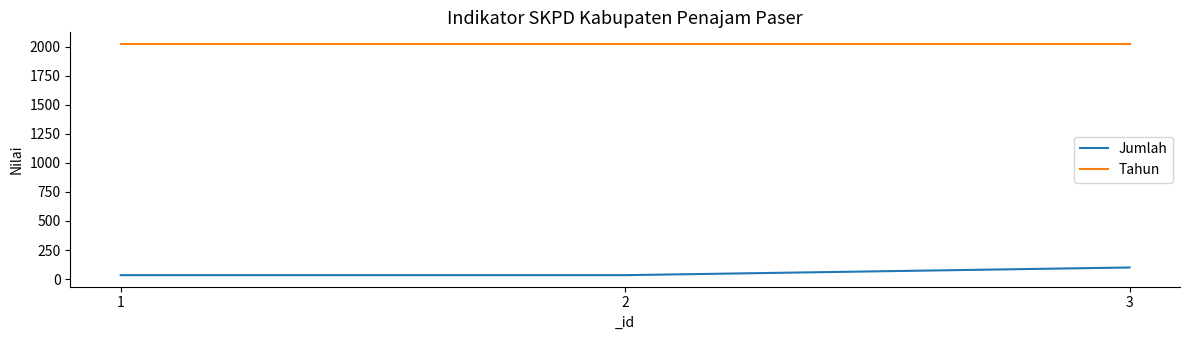

The Jumlah series shows 34 at 2. True or false?

True